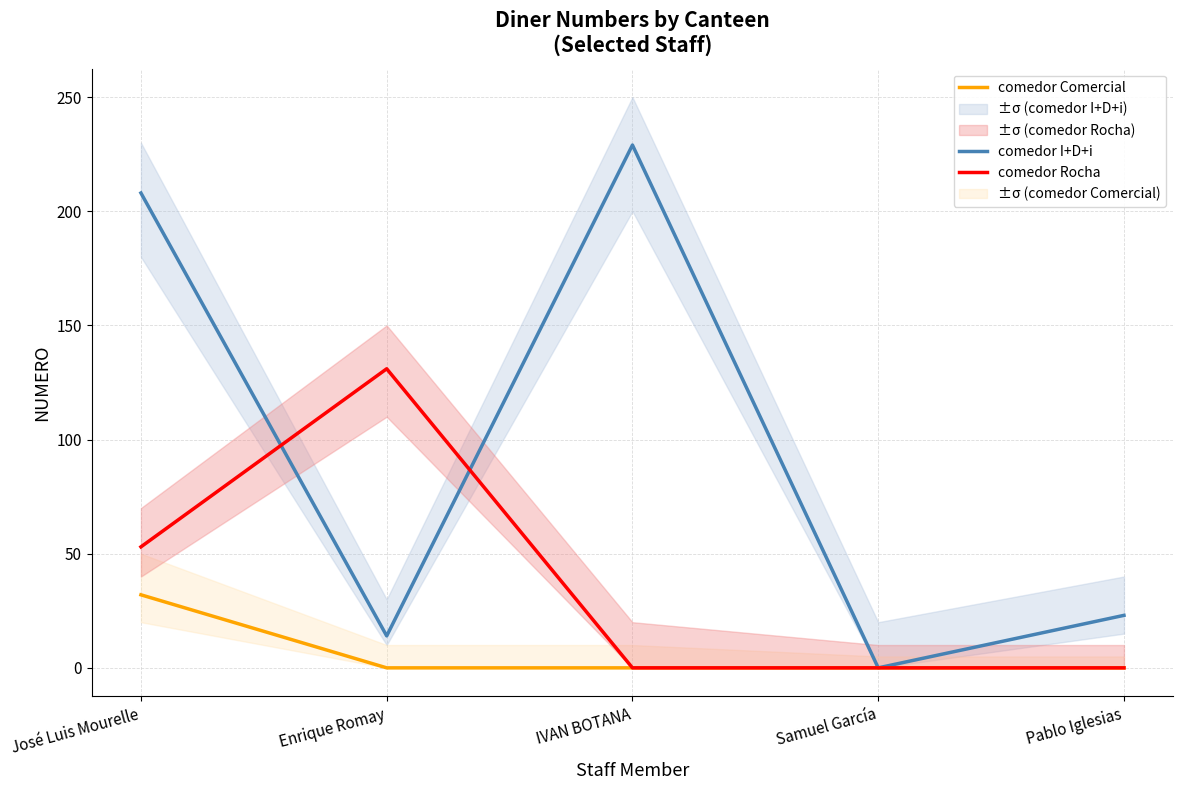

The comedor Comercial series shows 20 at José Luis Mourelle. True or false?

False